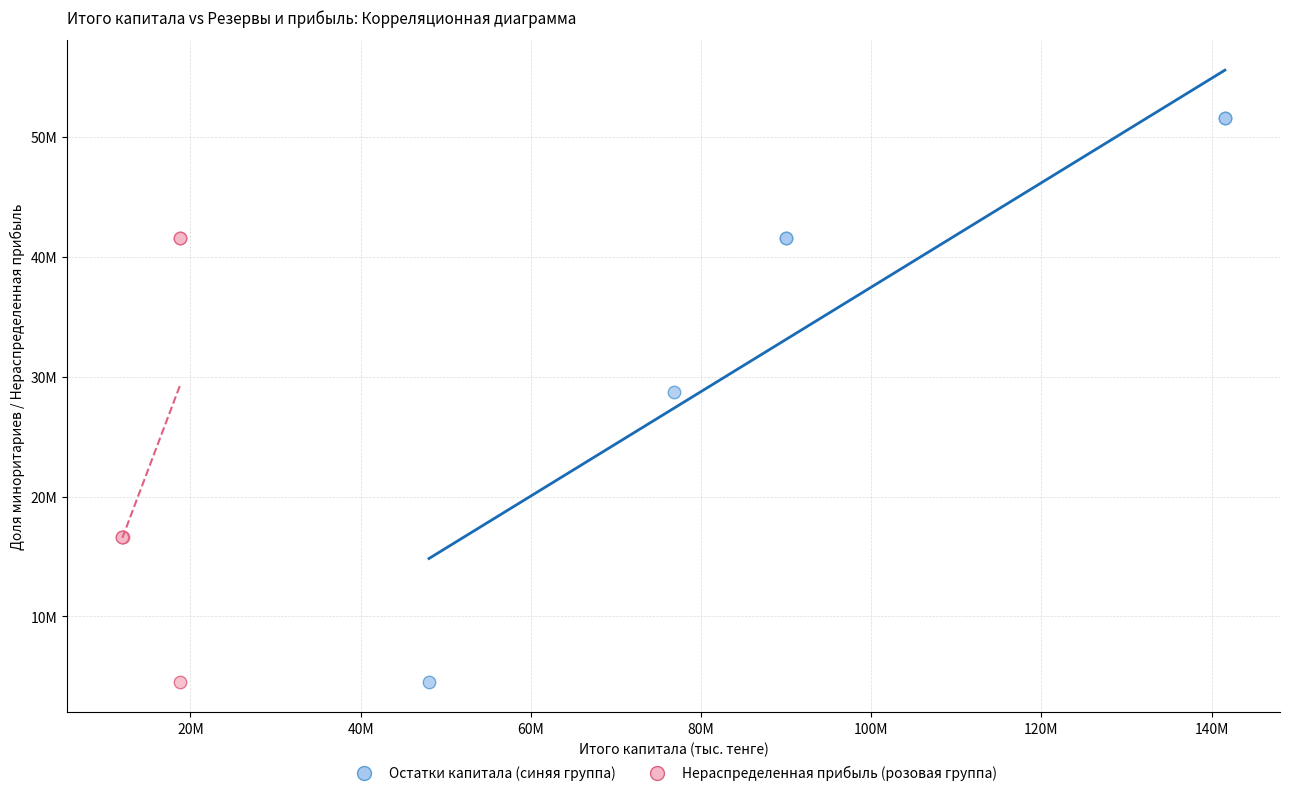

What are all the series names shown in the legend?

Остатки капитала (синяя группа), Нераспределенная прибыль (розовая группа)